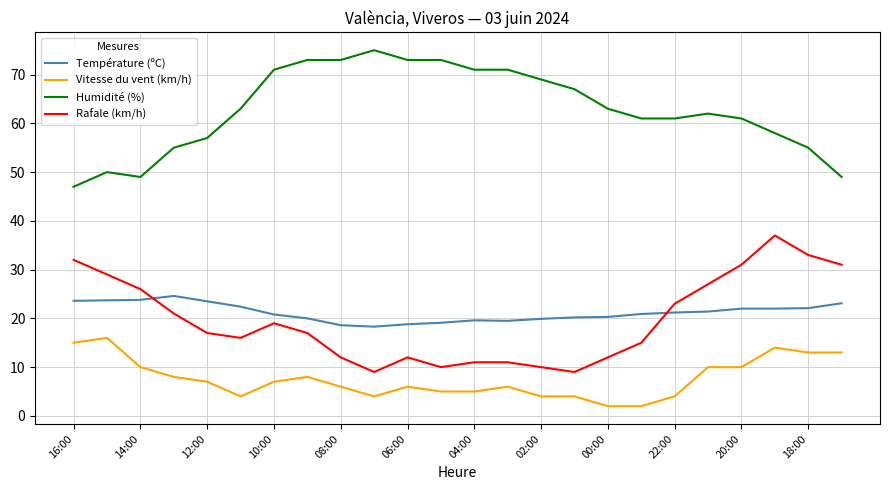

True or false: Humidité (%) and Rafale (km/h) intersect in this chart.

False